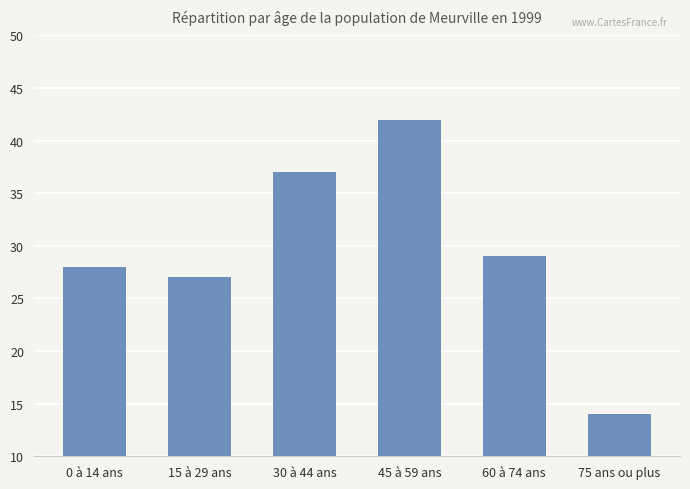

How many bars are there in total?

6